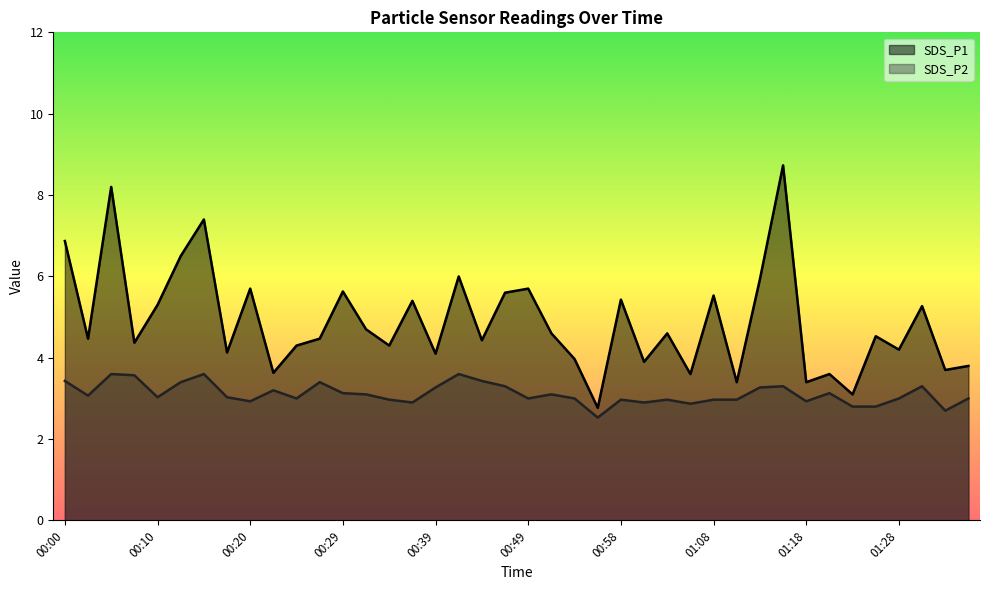

What is the sum of the SDS_P1 values at 01:25 and 00:39?

8.6